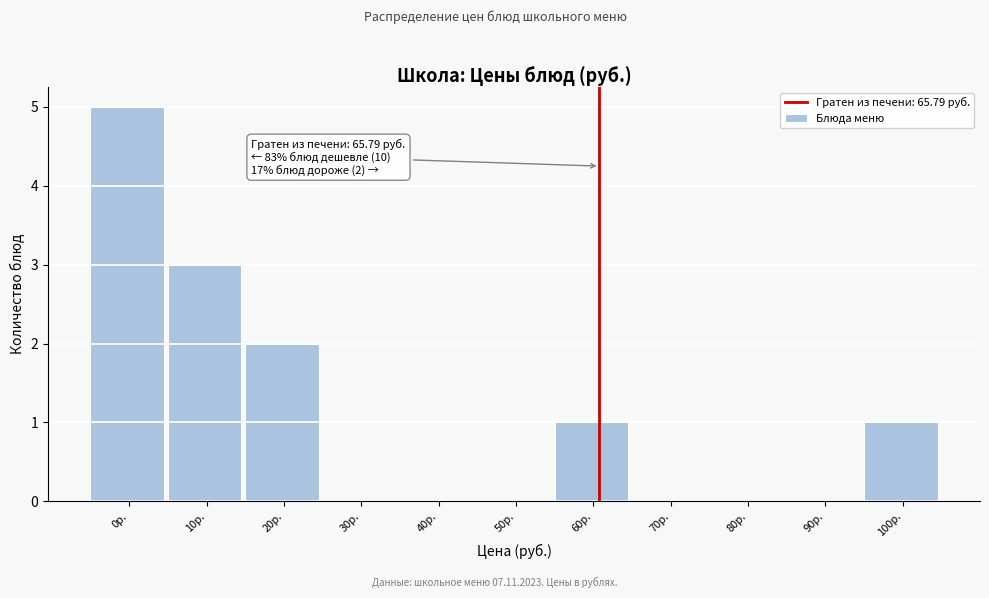

Reading left to right, what are all the values shown in this chart?

0р.=5	10р.=3	20р.=2	30р.=0	40р.=0	50р.=0	60р.=1	70р.=0	80р.=0	90р.=0	100р.=1